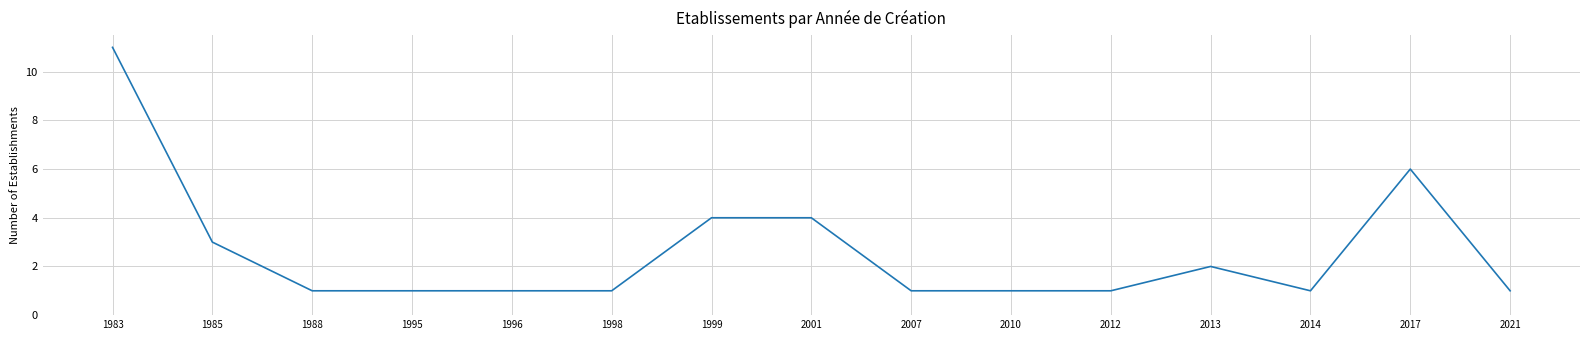

Reading right to left, extract all data points from this chart.

1	6	1	2	1	1	1	4	4	1	1	1	1	3	11